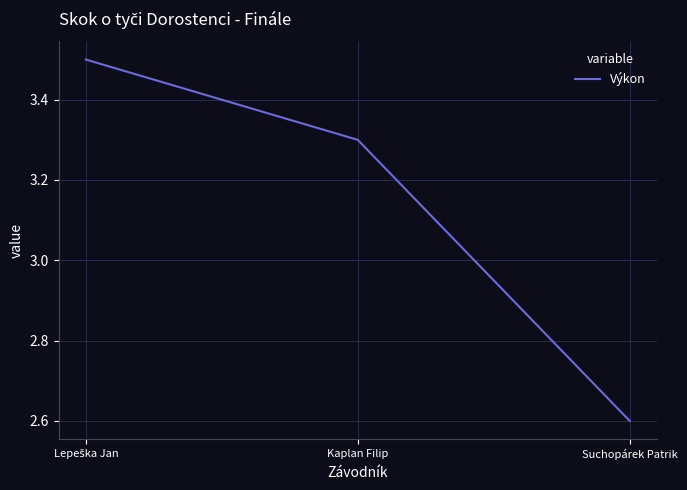

The chart shows a value of 2.6 at Suchopárek Patrik. True or false?

True